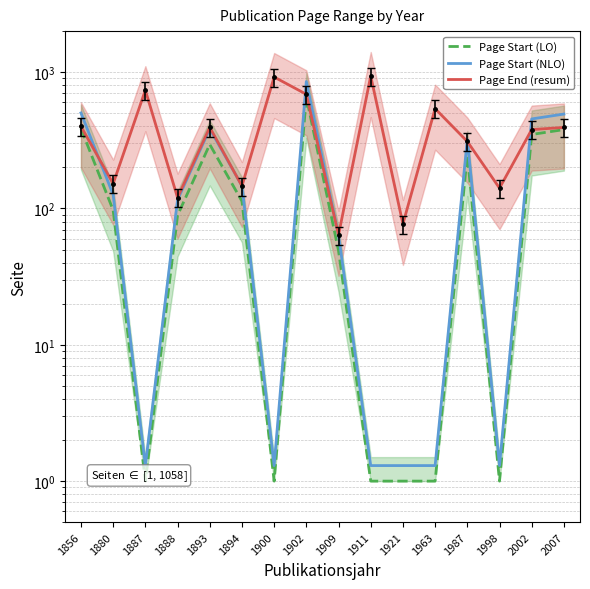

Reading right to left, list all the values displayed in this chart.

Page Start (LO): 379.0	349.0	1.0	247.0	1.0	1.0	1.0	49.0	657.0	1.0	113.0	295.0	89.0	1.0	97.0	386.0
Page Start (NLO): 492.7	453.7	1.3	321.1	1.3	1.3	1.3	63.7	854.1	1.3	146.9	383.5	115.7	1.3	126.1	501.8
Page End (resum): 393.0	379.0	141.0	310.0	540.0	77.0	937.0	64.0	688.0	921.0	146.0	394.0	120.0	738.0	152.0	400.0